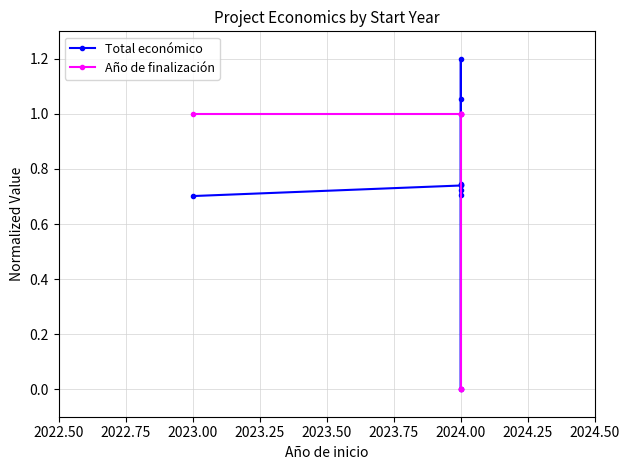

Is this an area chart (filled region under the line)?

No